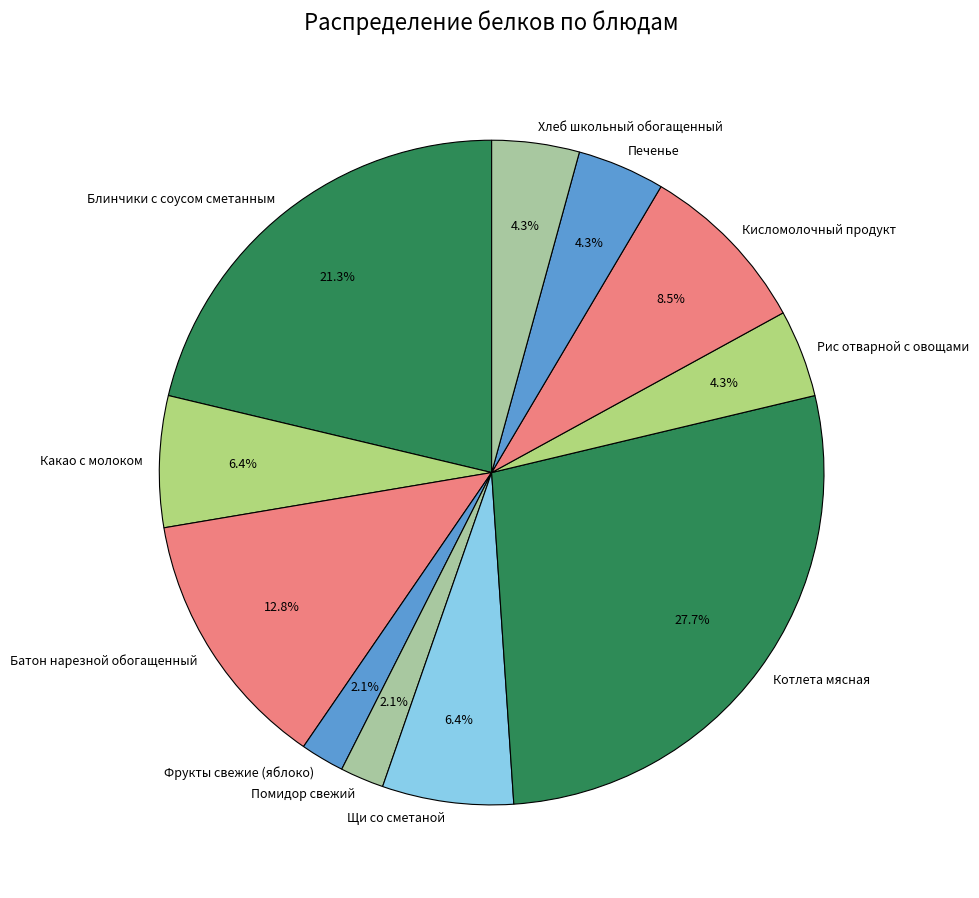

To the nearest percent, what is the combined percentage of Батон нарезной обогащенный and Котлета мясная?

40%